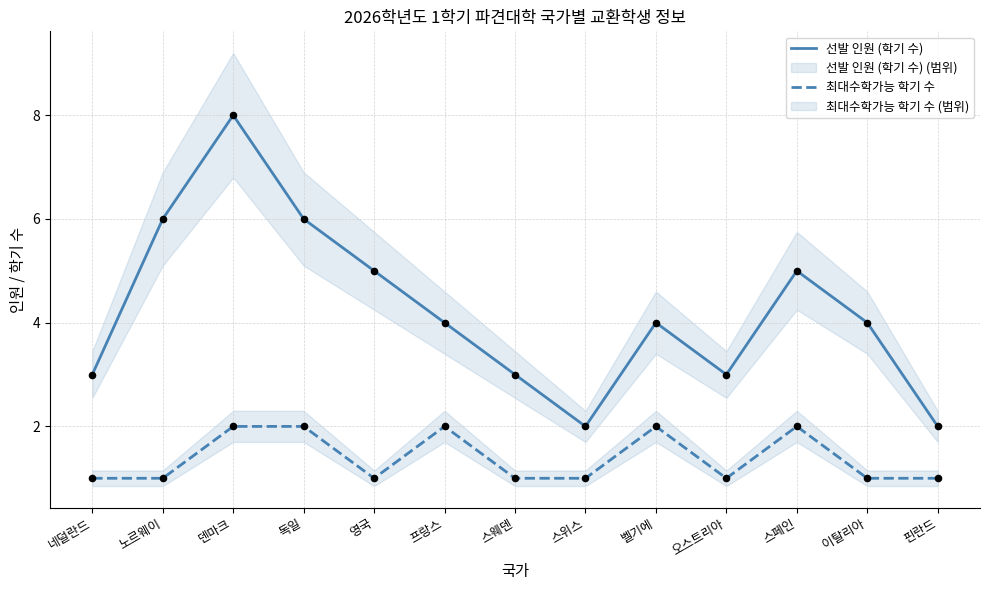

At which category is the sum across all series the highest?

덴마크